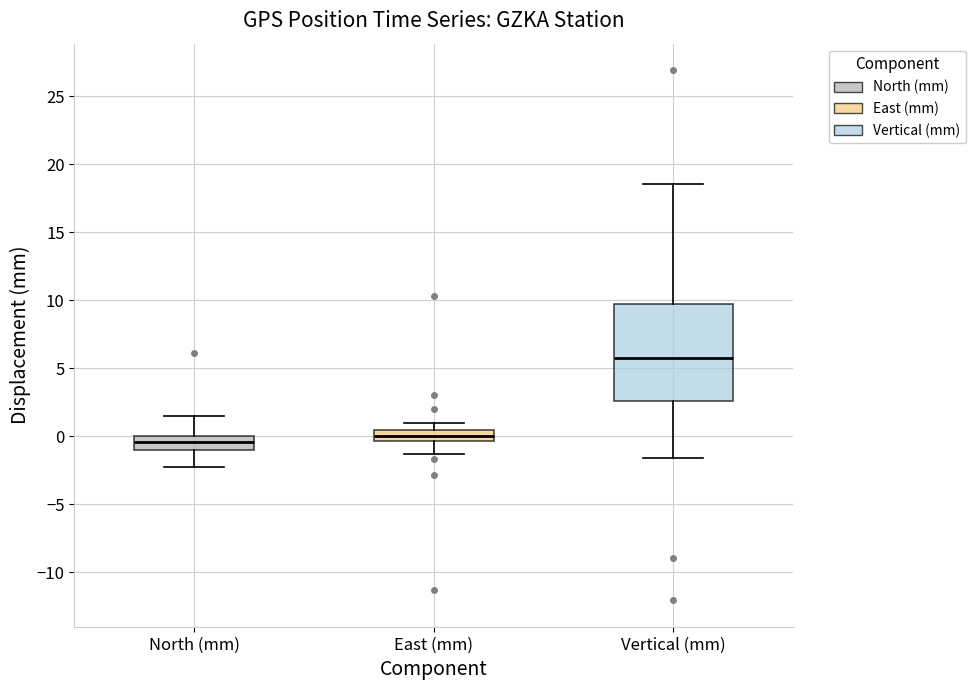

Where does the median line of the box for North (mm) sit on the y-axis? The values are not printed on the chart, so give them approximately, as read against the axis.

-0.5